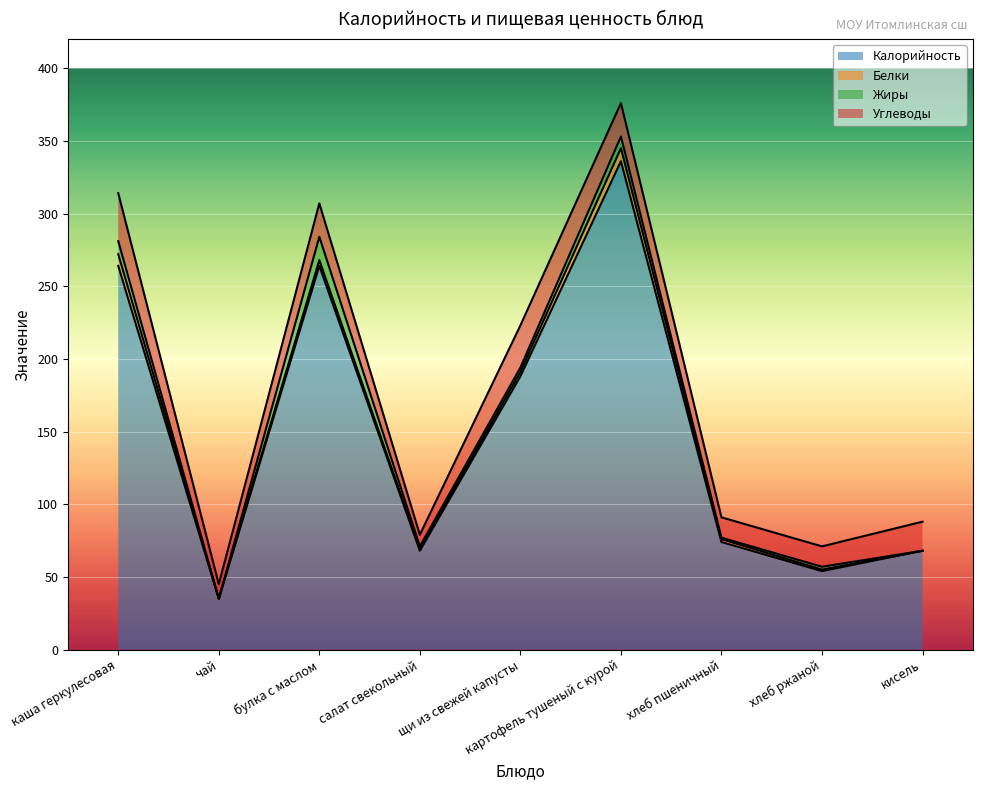

What position from the right is хлеб ржаной?

2